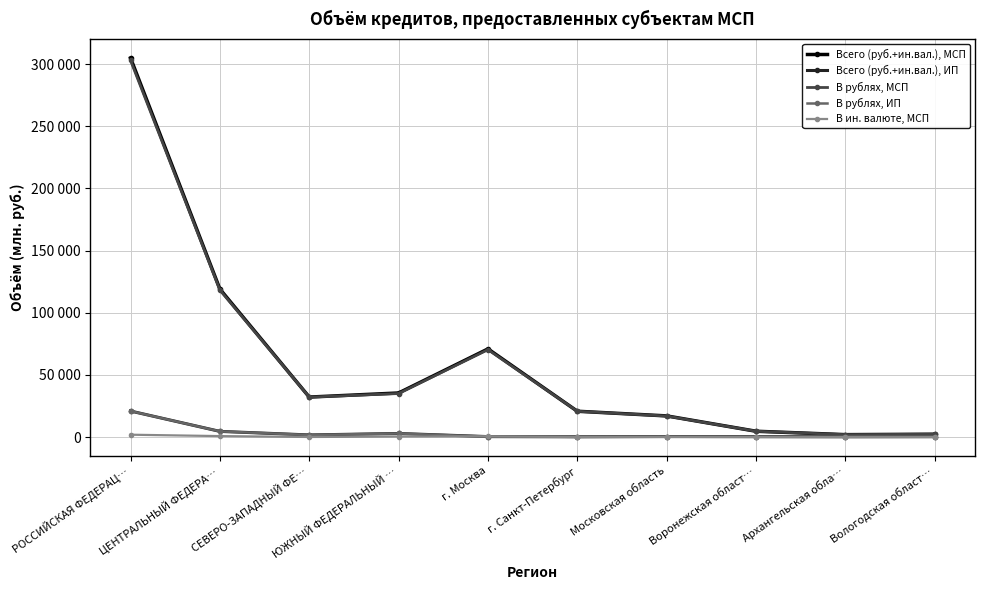

Does the chart have visible grid lines?

Yes